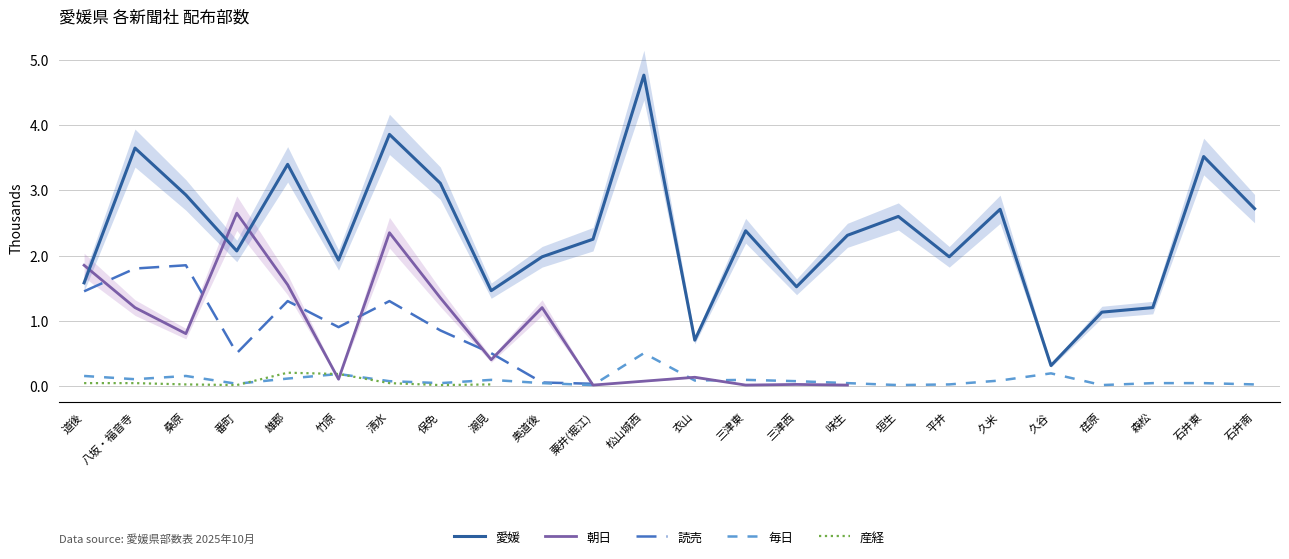

What is the maximum value for 産経?

200.0